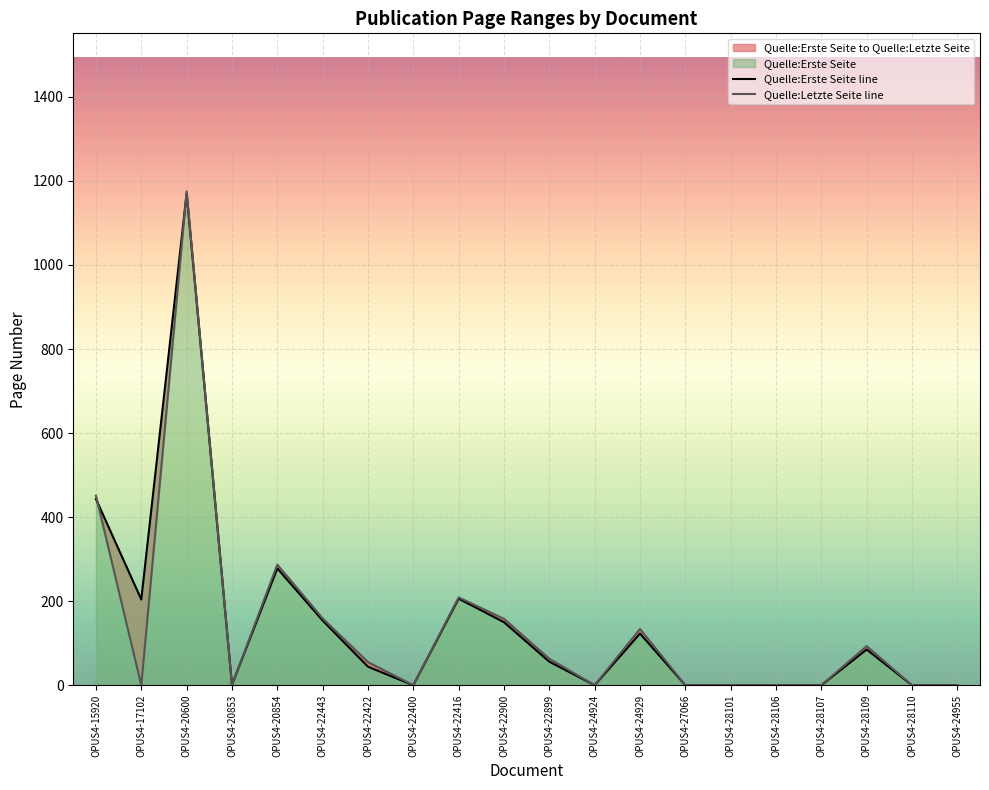

Between OPUS4-22400 and OPUS4-24929, which series saw the biggest shift?

Quelle:Letzte Seite line